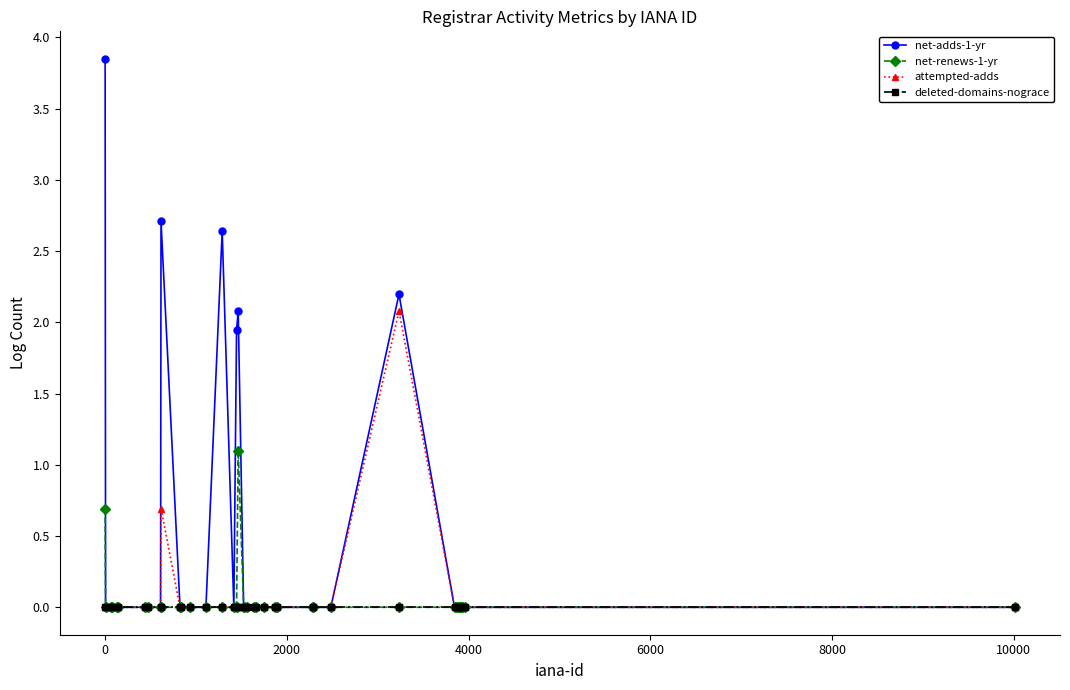

Which series has the largest total across all categories?

net-adds-1-yr